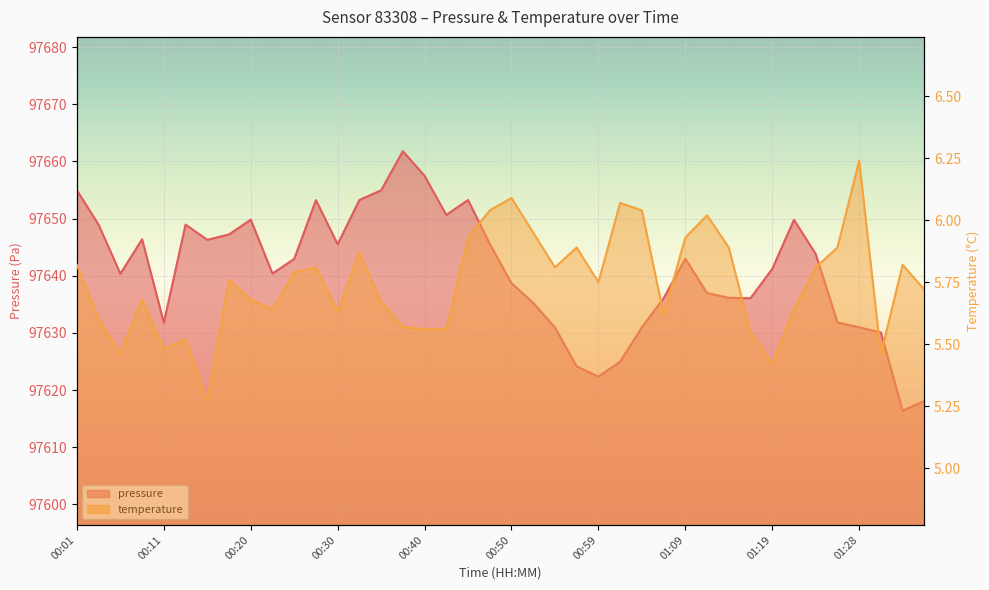

What is the difference between the highest and lowest values at 00:54?

97625.1